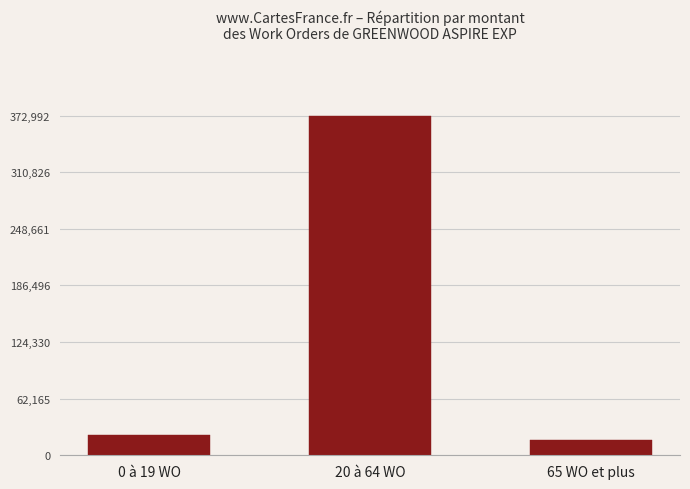

Does the chart contain stacked bars?

No